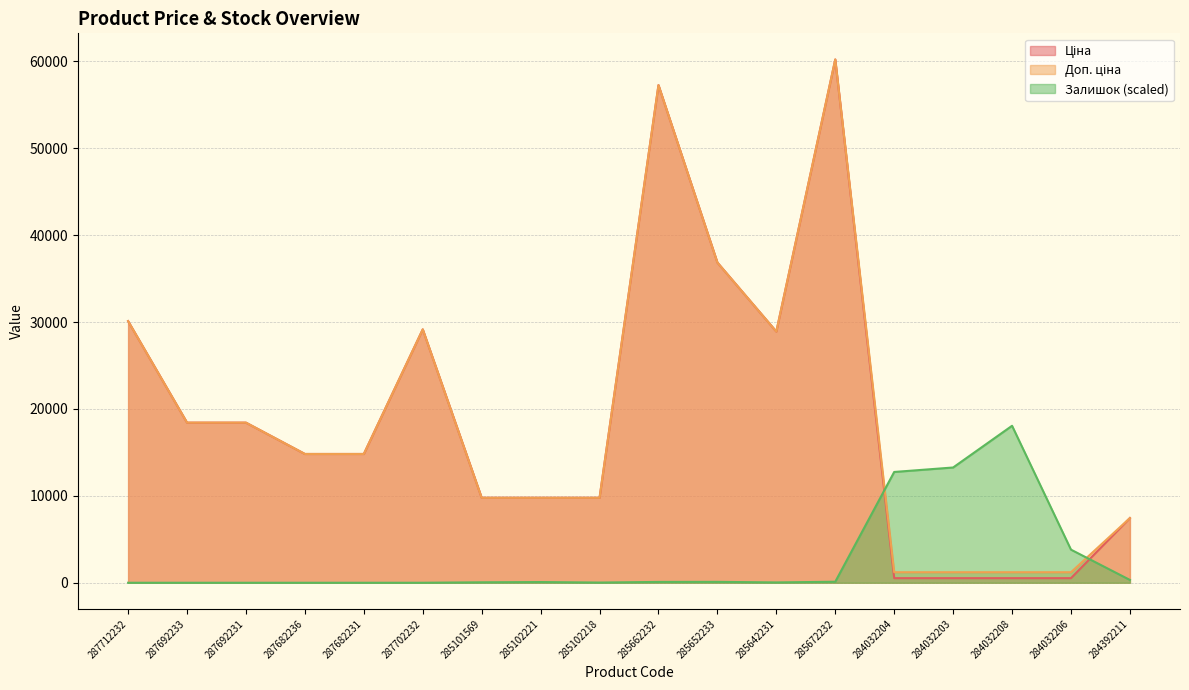

The Доп. ціна series shows 9775.5 at 285101569. True or false?

True